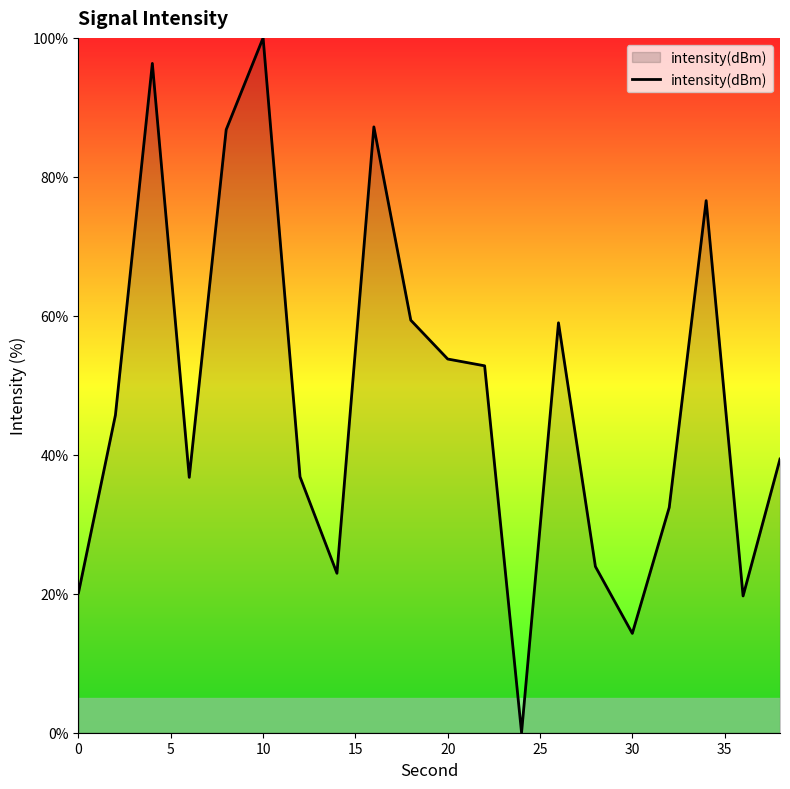

How many distinct data groups are displayed?

1